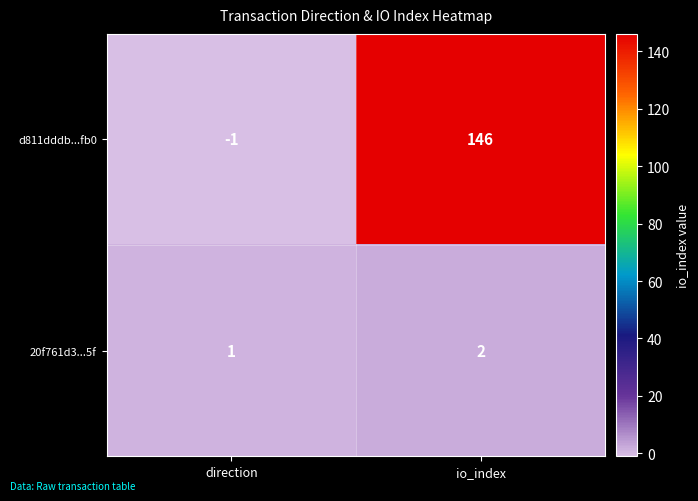

How many values in the d811dddb...fb0 series are below 146?

1